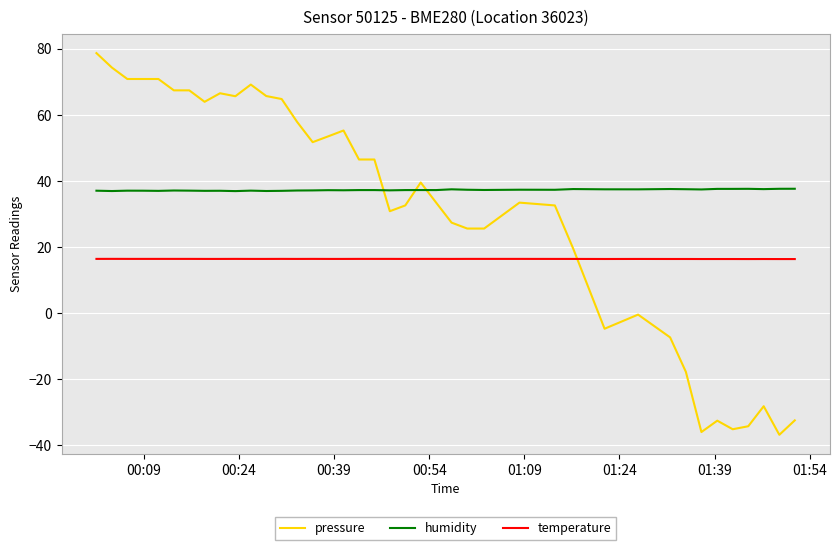

Which series has the largest total across all categories?

humidity